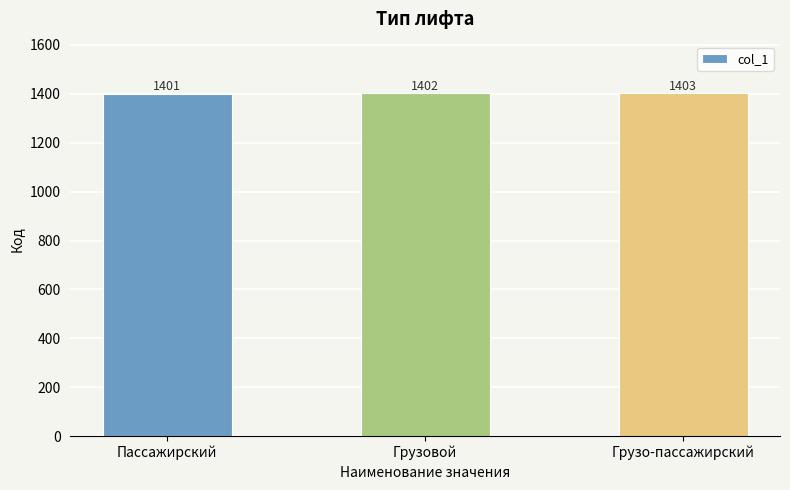

Rank the categories by value from highest to lowest.

Грузо-пассажирский, Грузовой, Пассажирский